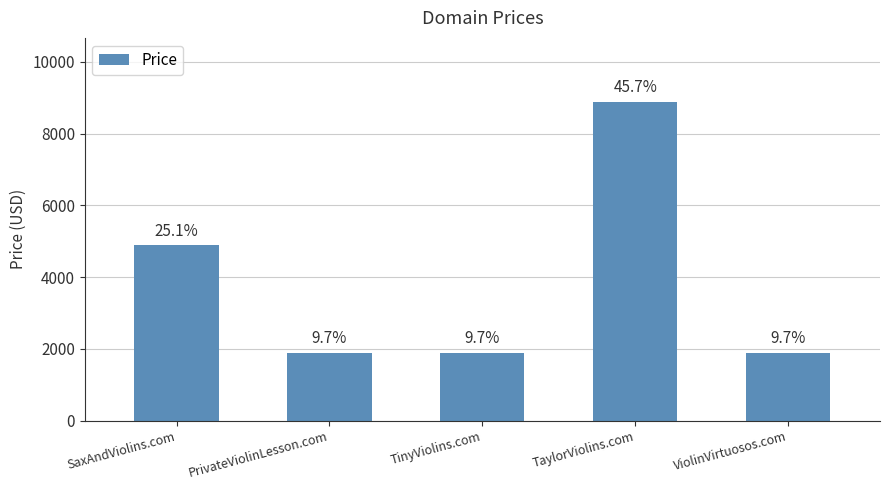

Does the chart contain stacked bars?

No